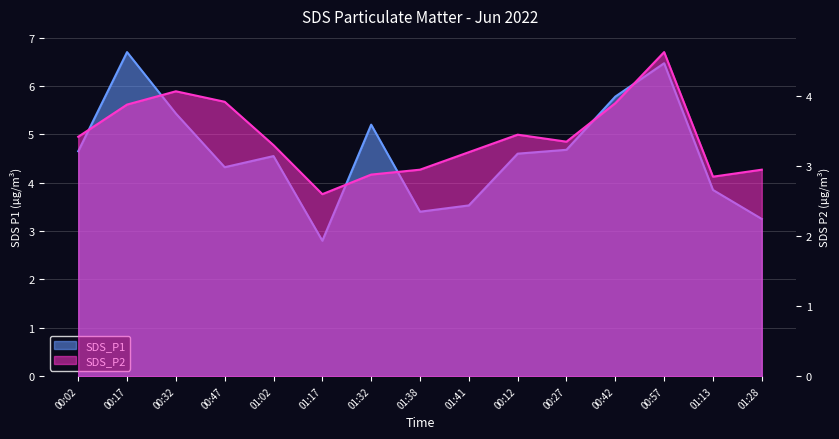

What is the difference between the SDS_P2 values at 00:17 and 00:57?

0.8